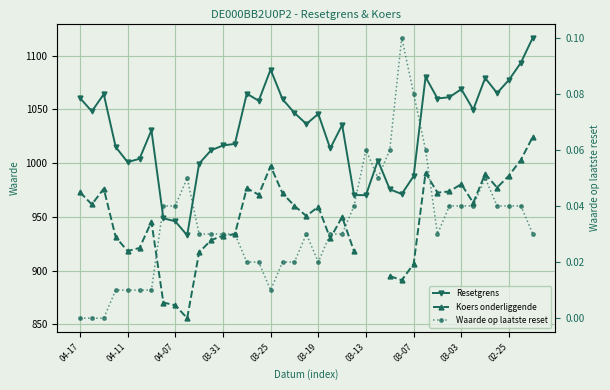

How many positive values does the Koers onderliggende series have?

37